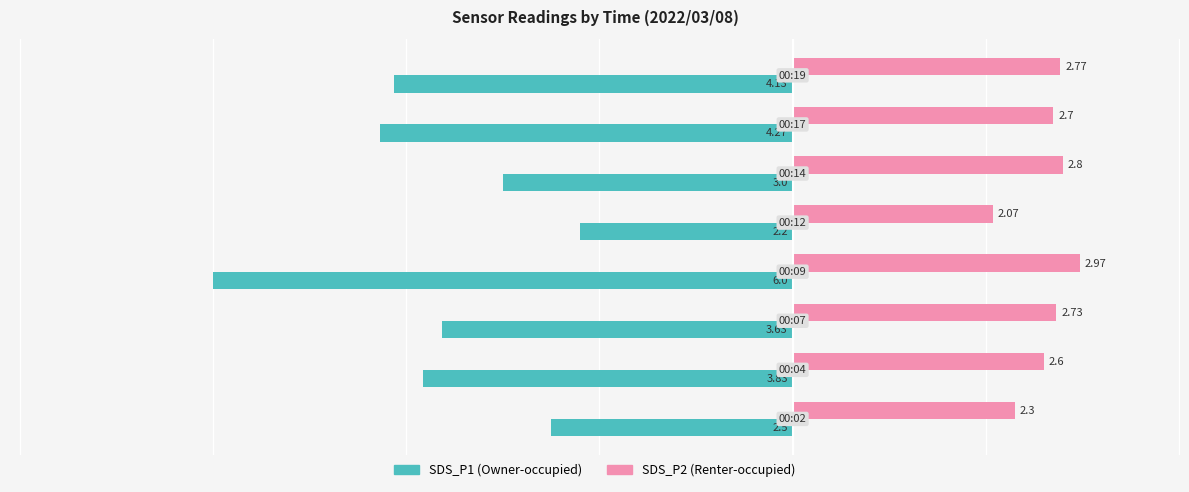

How many distinct data groups are displayed?

2